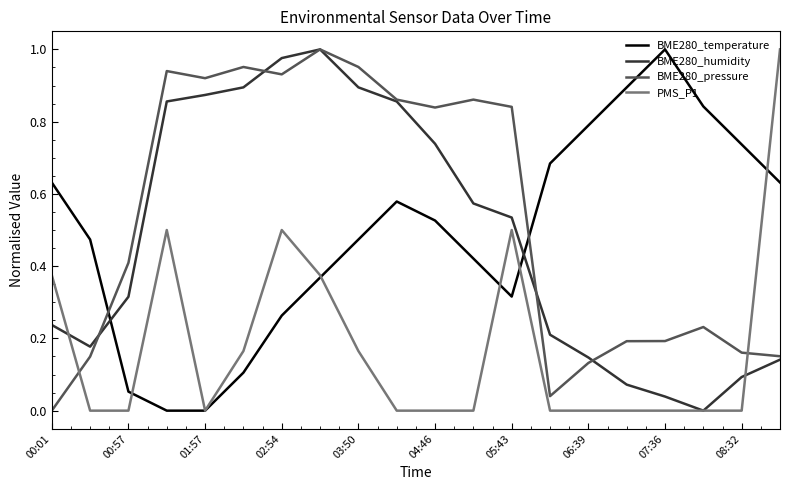

What is the sum of all BME280_temperature values?

9.8